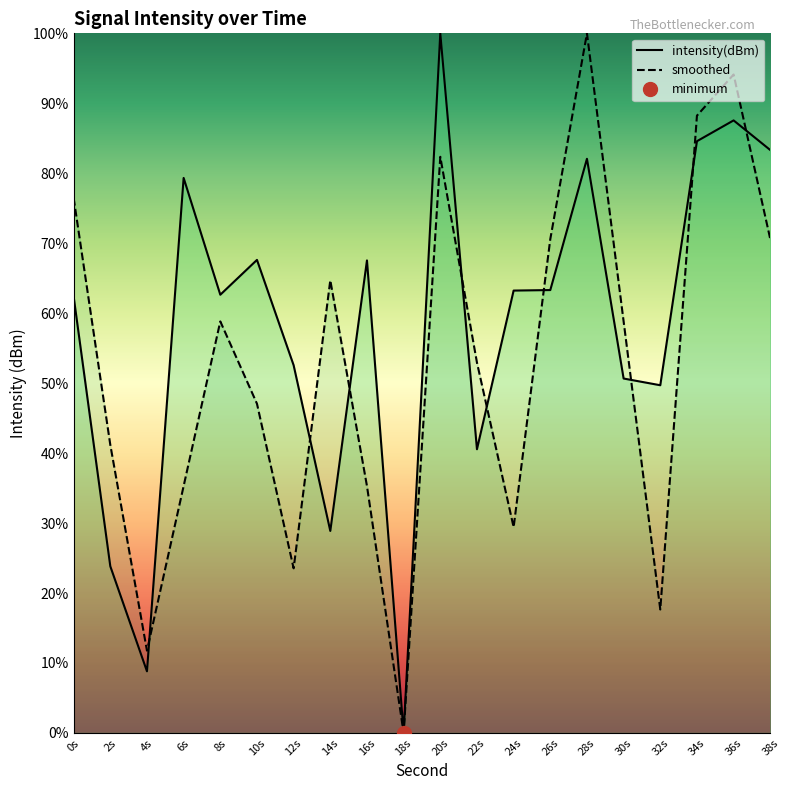

Which category has the highest value in the smoothed series?

28s